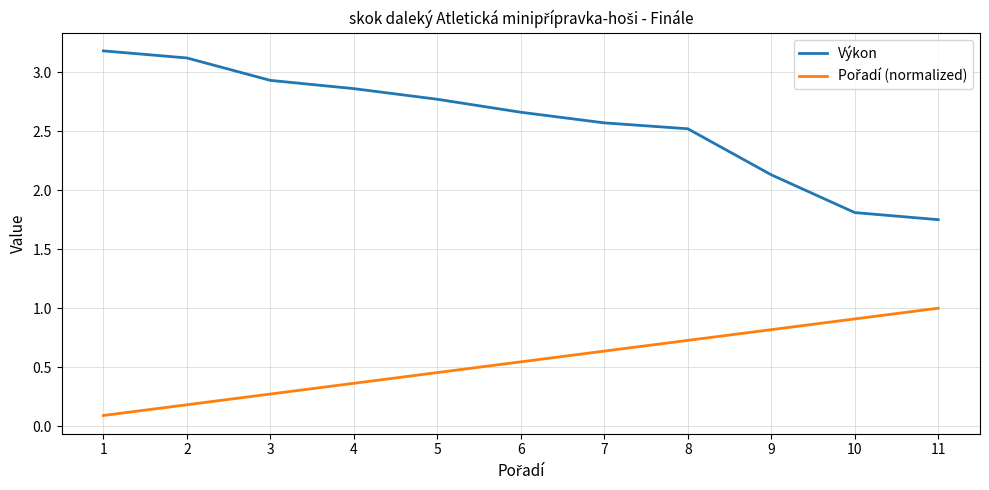

Is it true that Výkon equals 2.1 at 9?

True